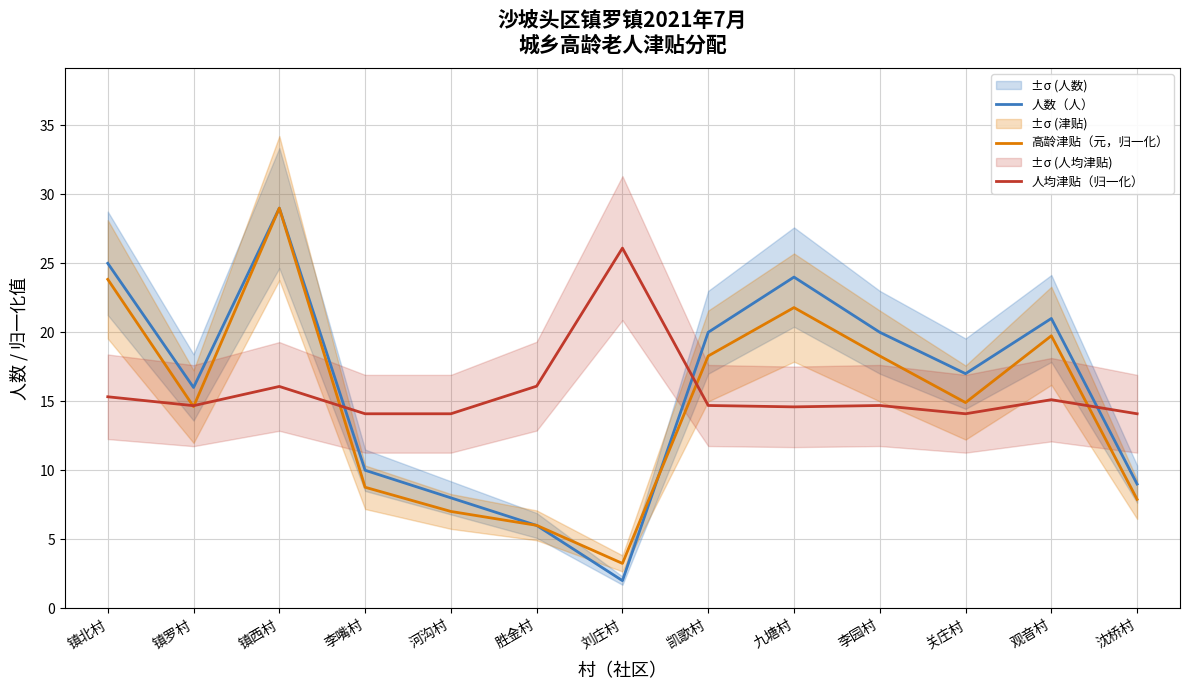

Which series ends up on top after the final intersection of 人均津贴（归一化） and 高龄津贴（元，归一化）?

人均津贴（归一化）